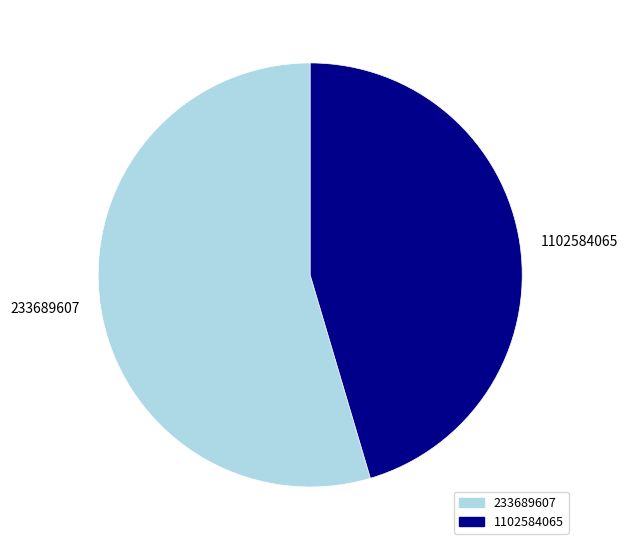

Which has a higher value, 233689607 or 1102584065?

233689607